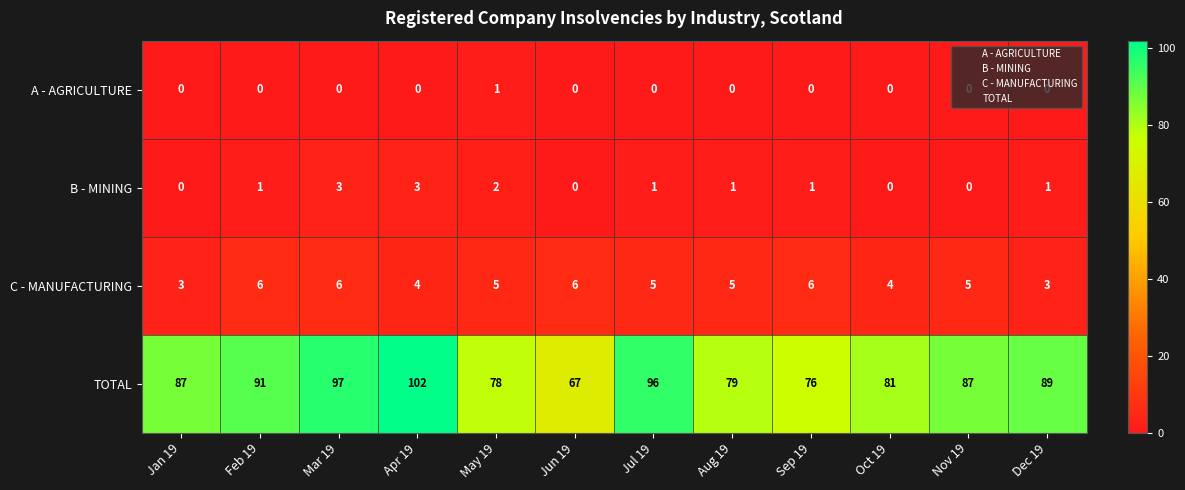

Rank the series by their maximum value, from lowest to highest.

A - AGRICULTURE, B - MINING, C - MANUFACTURING, TOTAL